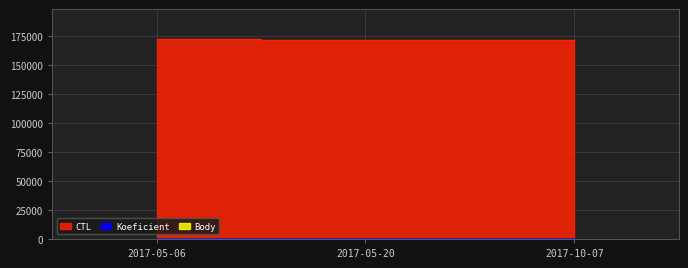

List the series in order of their peak value, lowest first.

Body, Koeficient, CTL